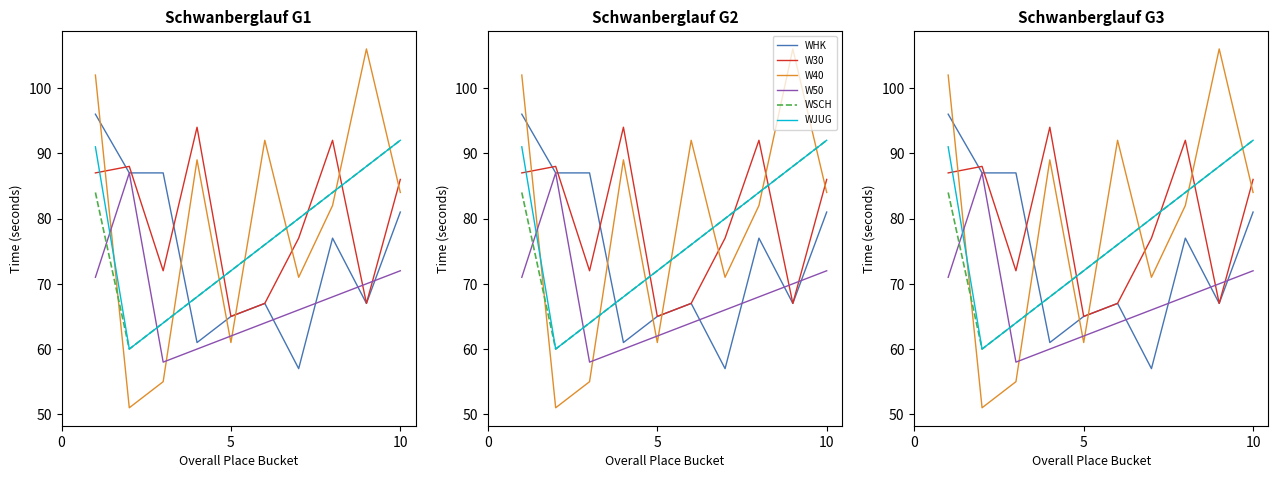

What is the average value of the W50 series?

68